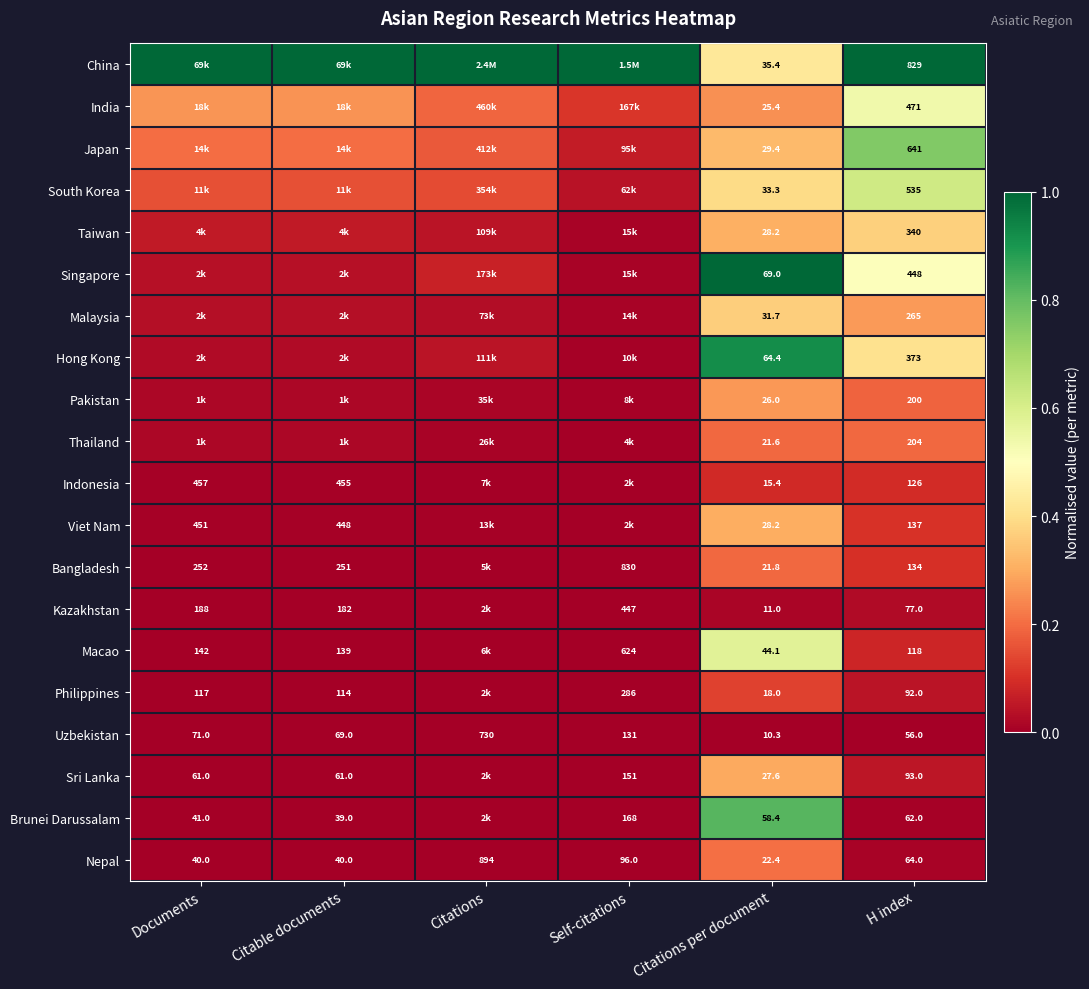

What is the spread (max minus min) of values at Documents?

1.0